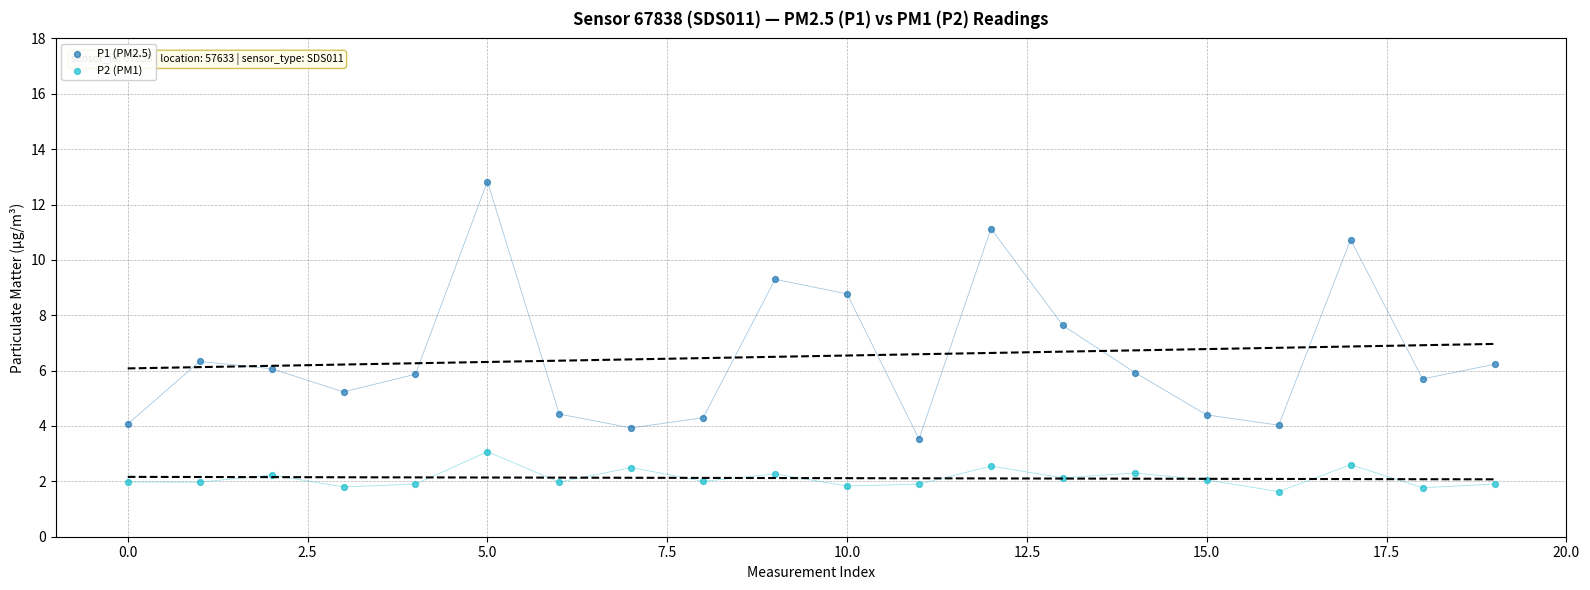

Which series has the widest spread of Y values?

P1 (PM2.5)